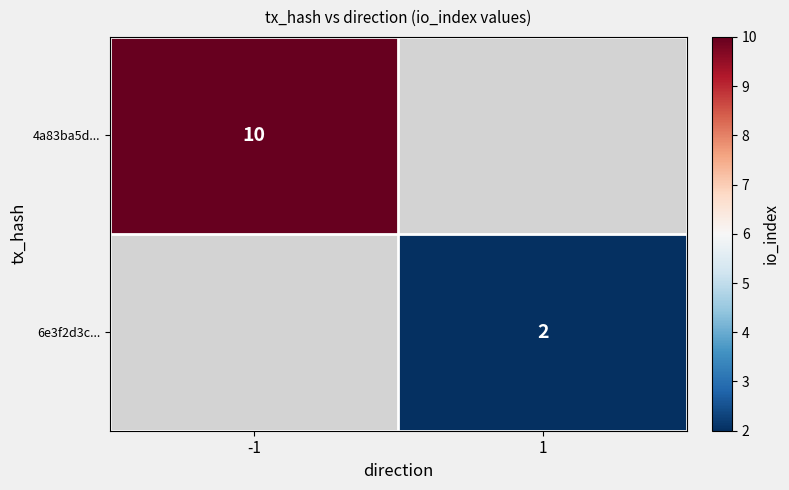

Count the number of categories in the chart.

2